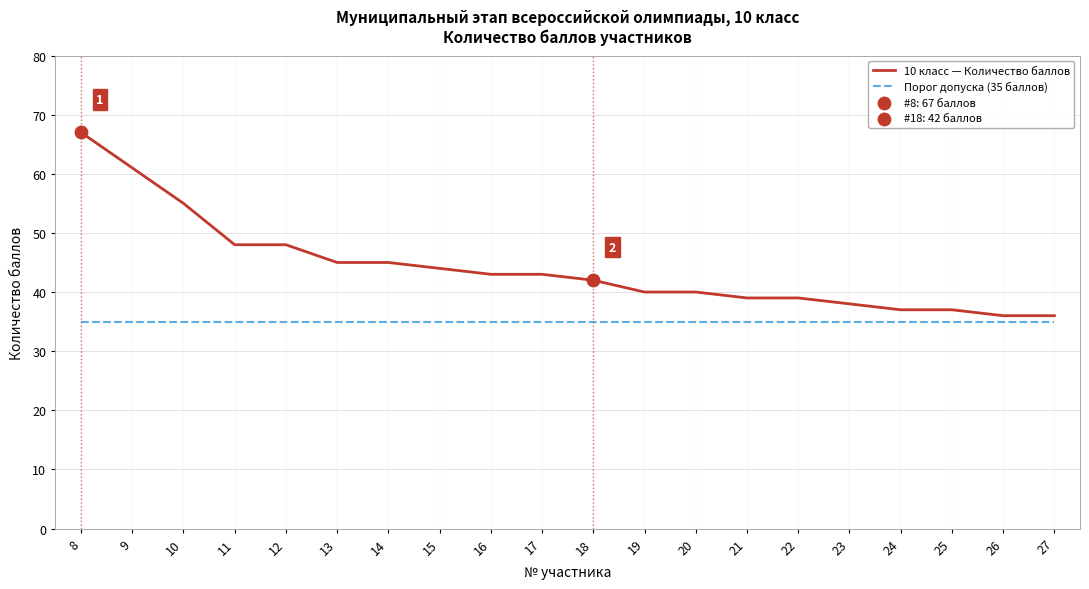

What is the difference between the highest and lowest values at 8?

32